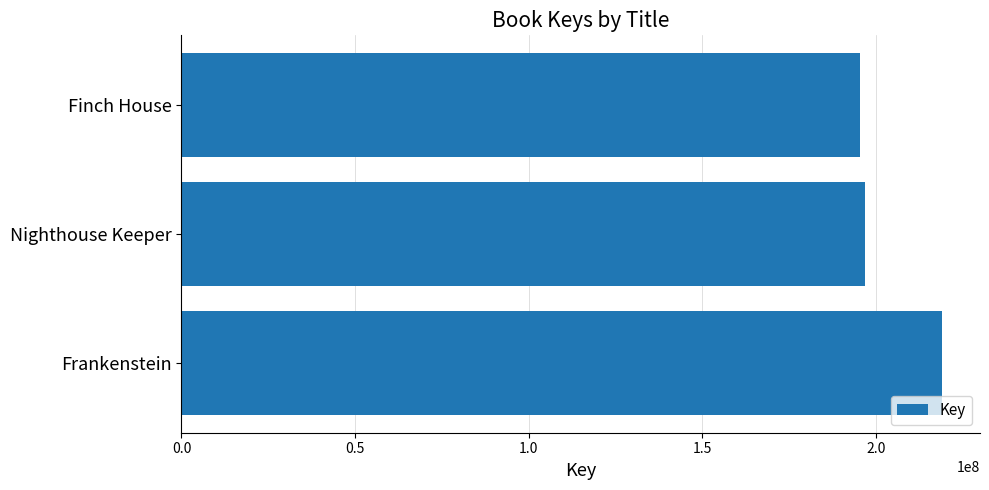

What is the minimum value shown in the chart?

195457305